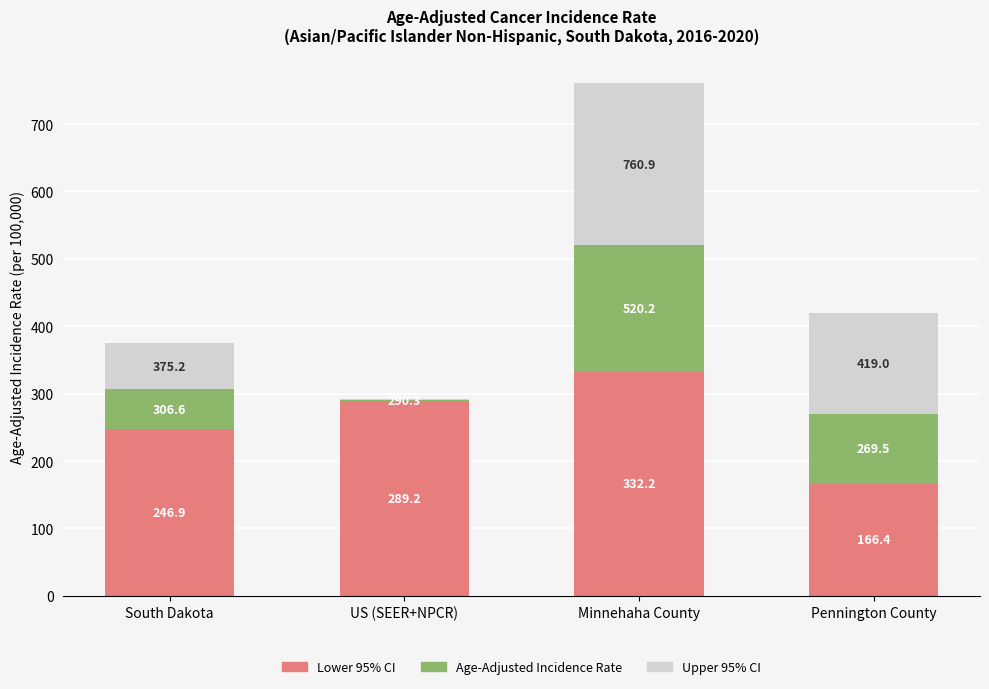

Between US (SEER+NPCR) and Pennington County, which is larger?

US (SEER+NPCR)